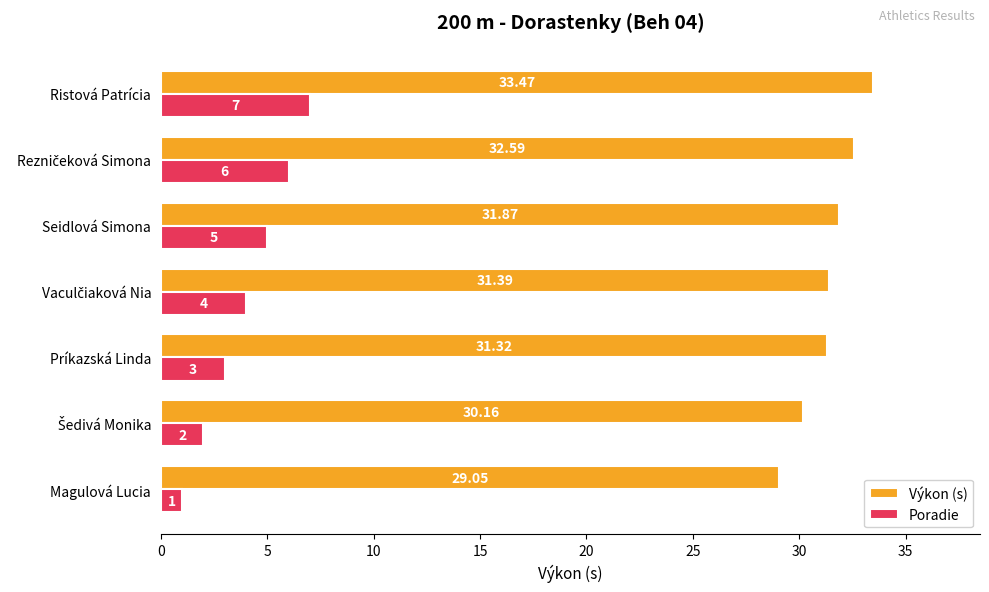

What is the average value of the Poradie series?

4.0